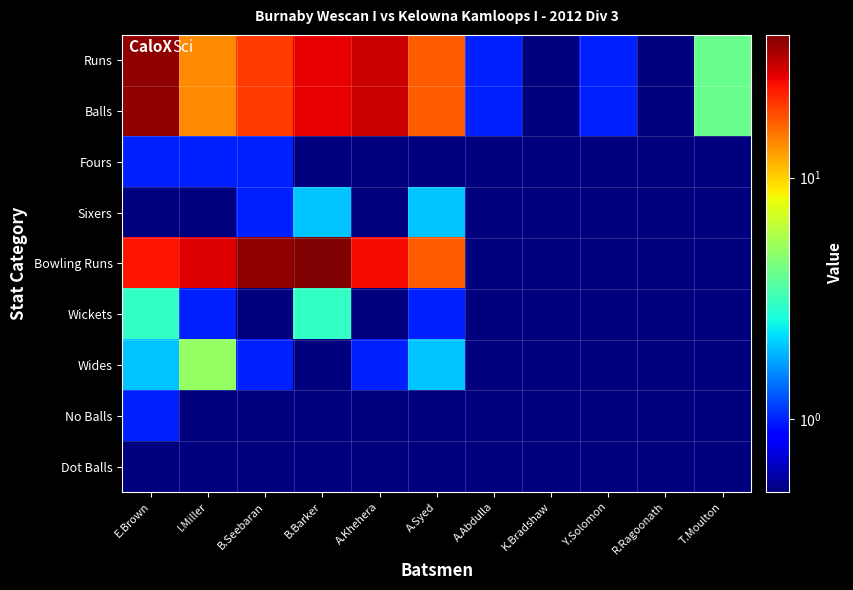

What is the greatest value displayed?

39.0